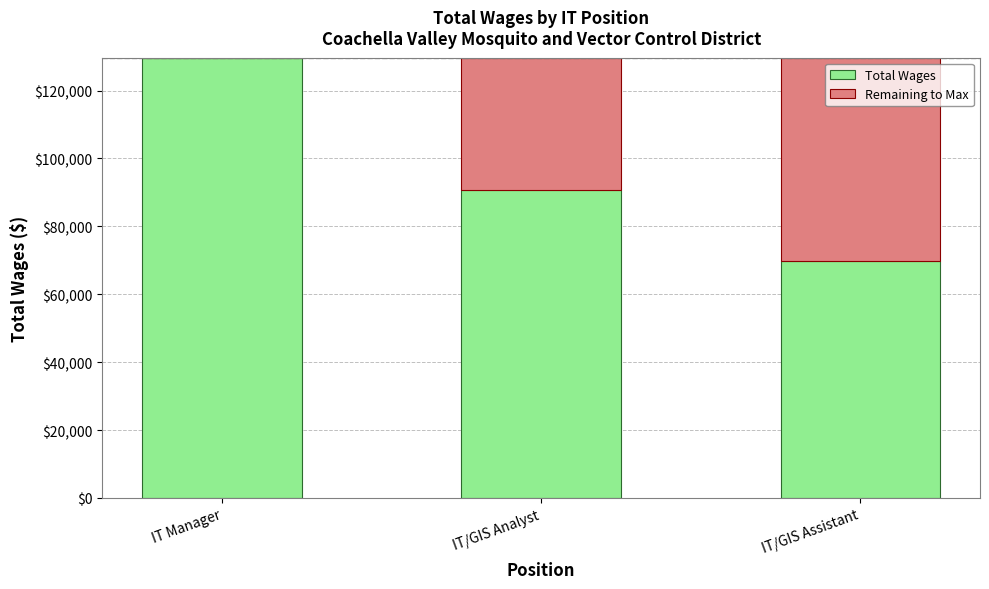

What is the total value across all series at IT/GIS Analyst?

129676